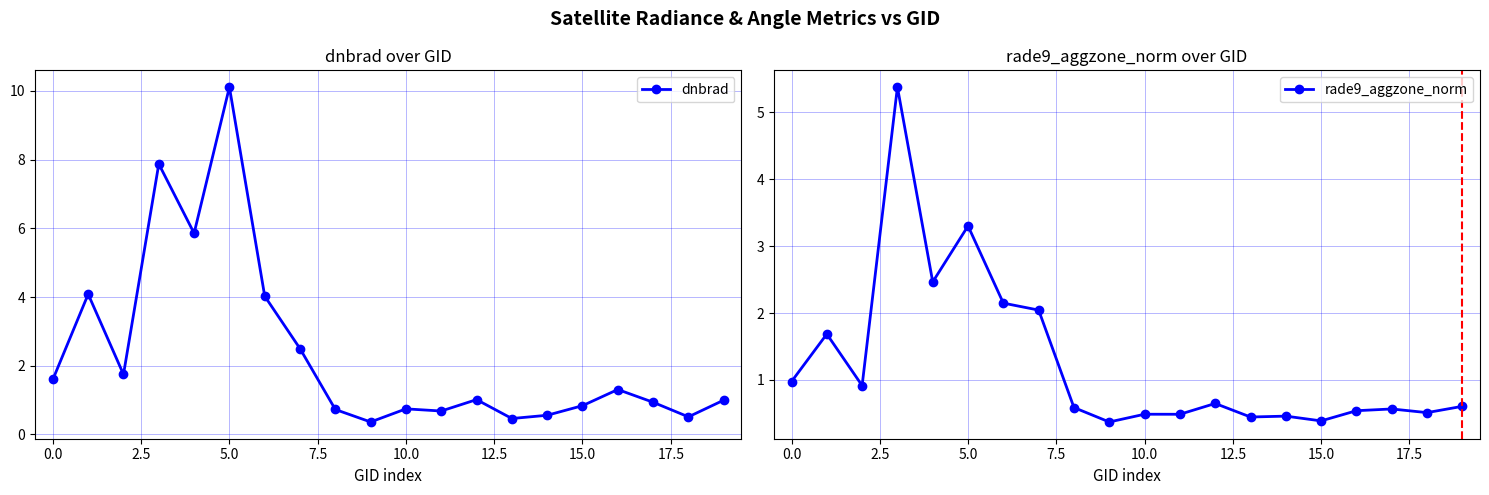

At which label does dnbrad reach its peak?

5.0